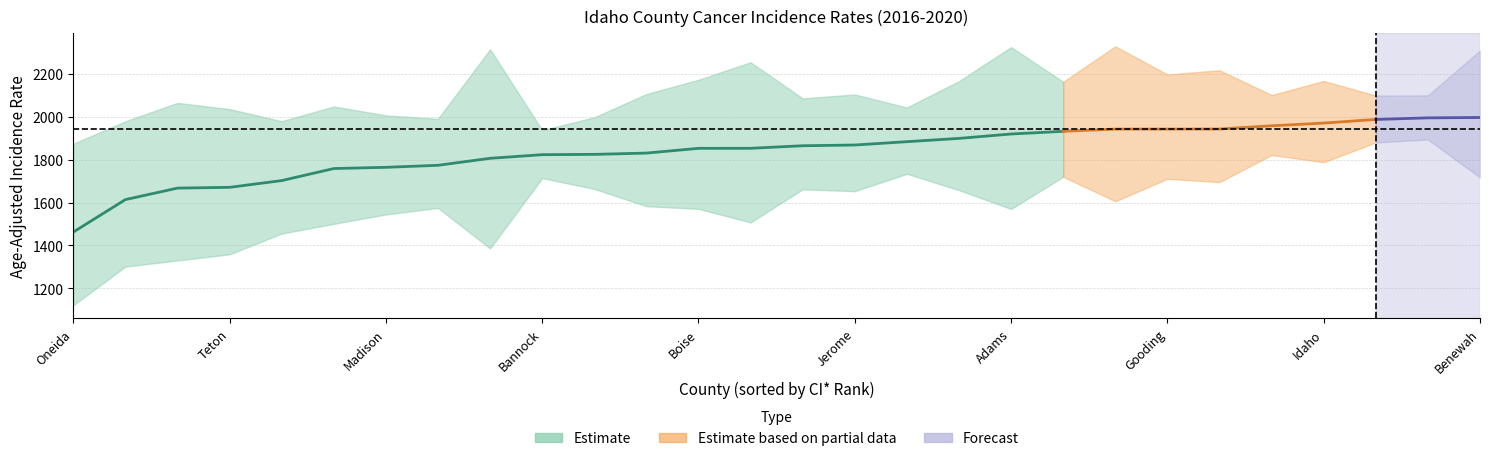

What value does the lower series have at Bear Lake?

1605.9